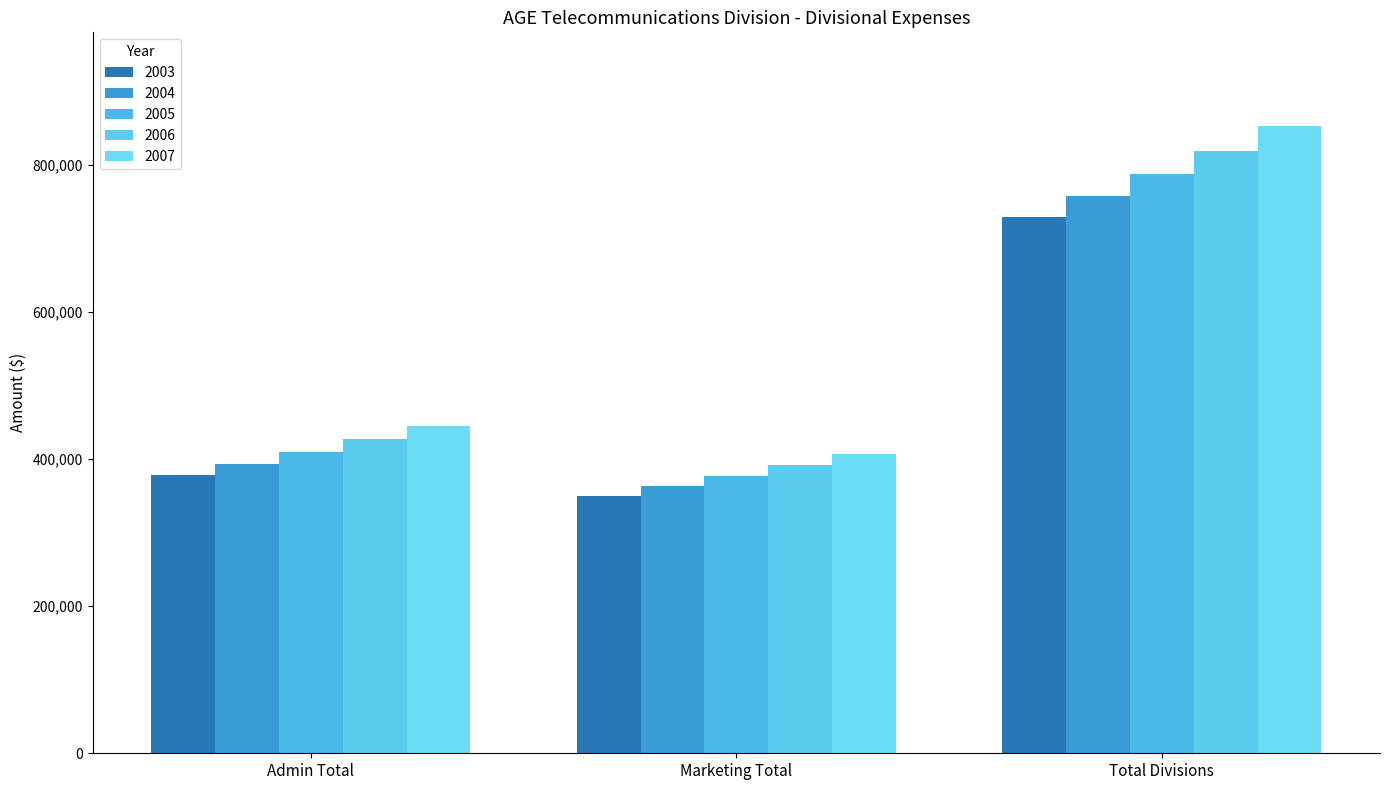

At which label is 2007 closest to 629843?

Admin Total